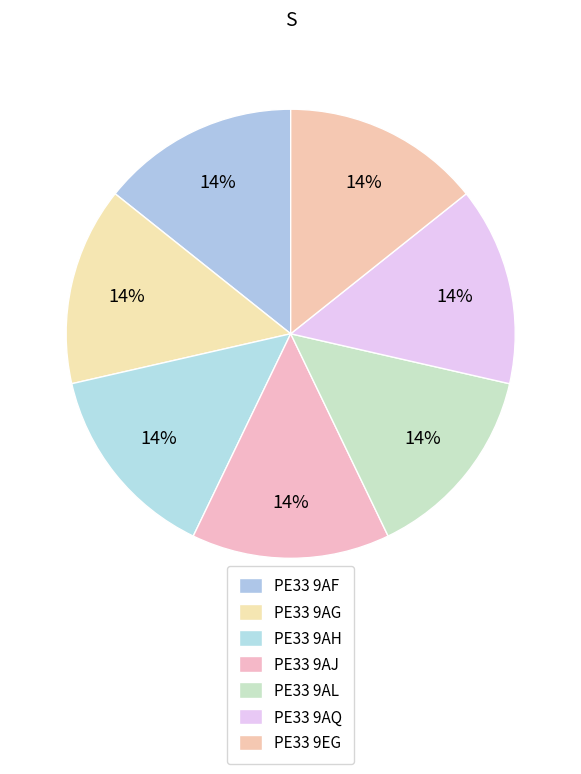

Is there any slice that represents more than half of the pie?

No